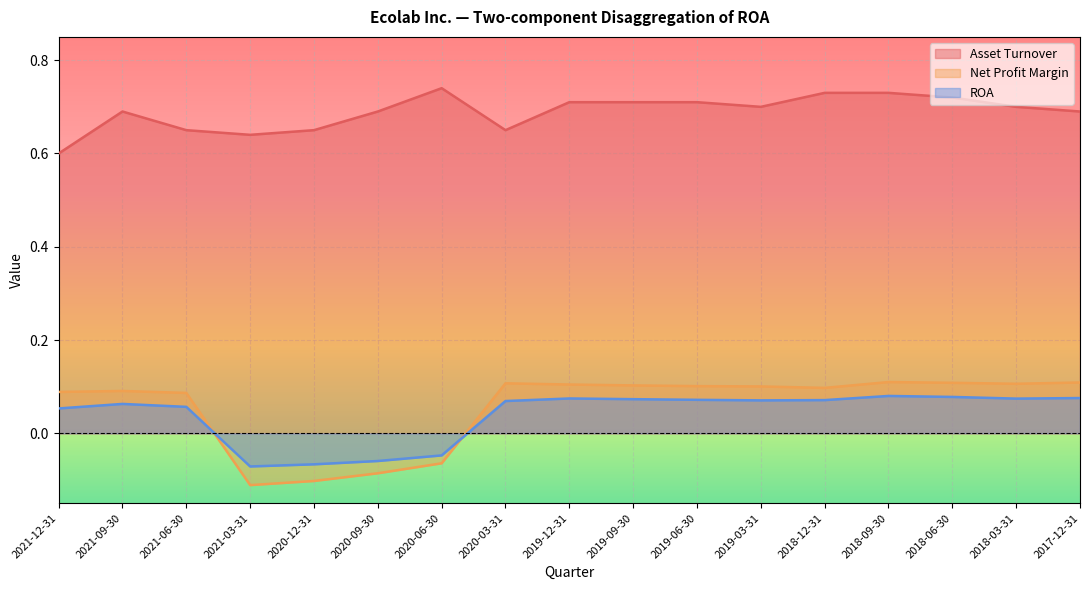

At which category is the sum across all series the highest?

2018-09-30